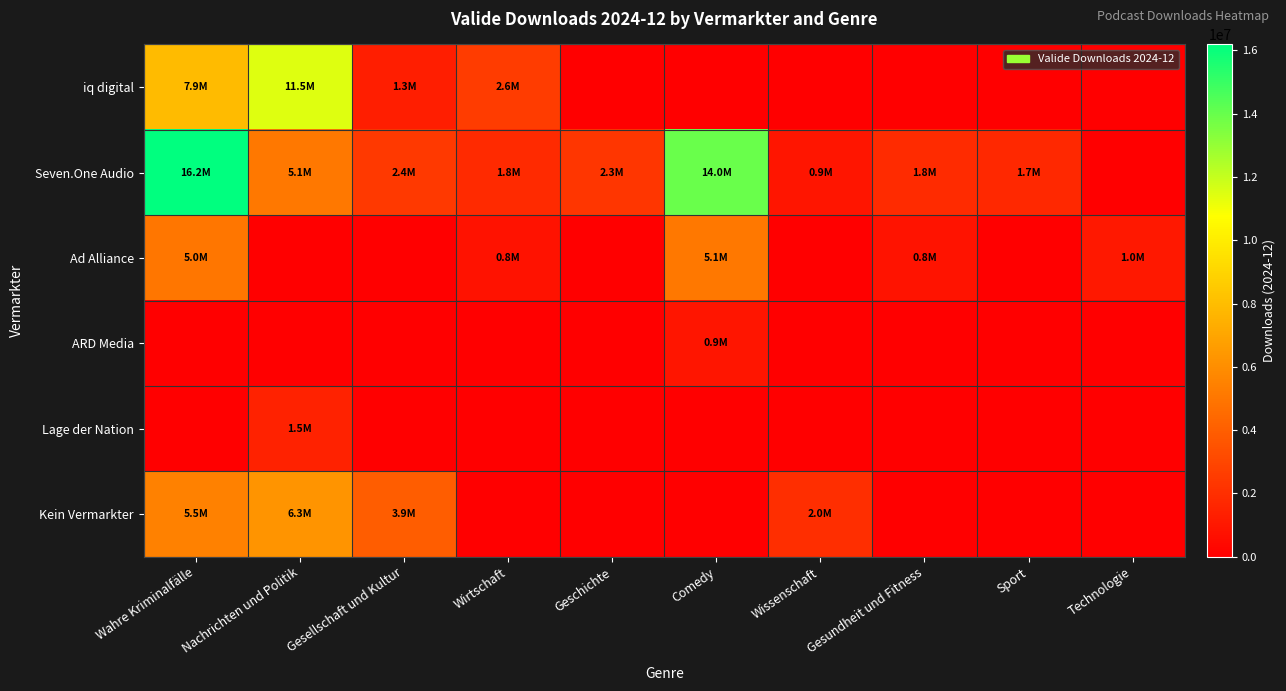

Between Gesellschaft und Kultur and Sport, which series saw the biggest shift?

Kein Vermarkter